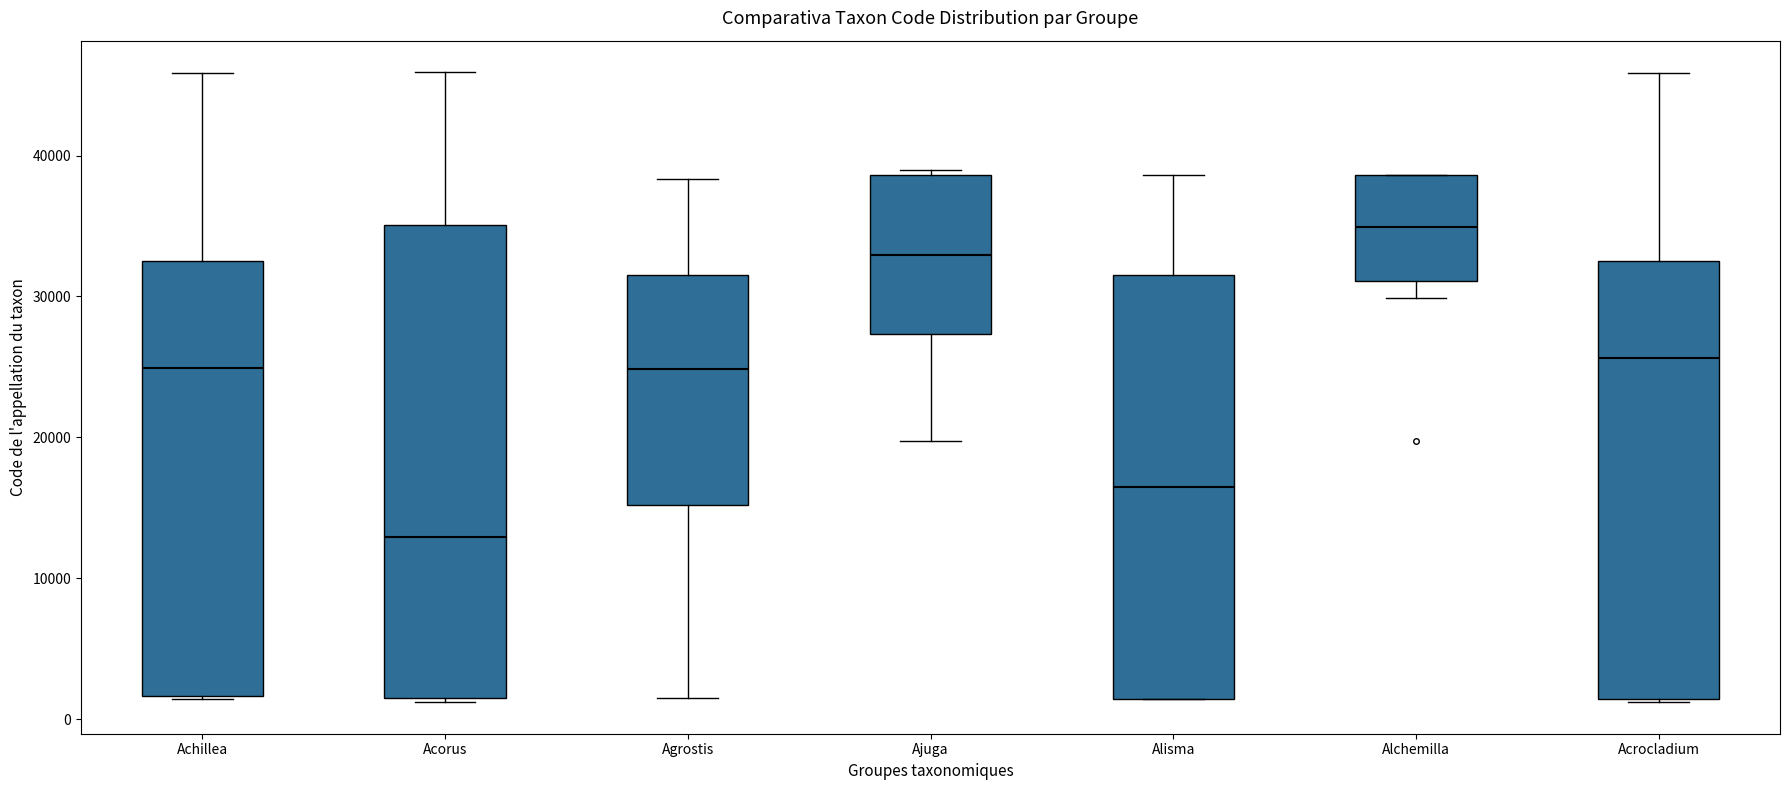

Reading left to right, transcribe this box plot: for each box, give where its median line is, the range the box spans, and where its two whiskers end, as read against the y-axis. The values are not printed on the chart, so give them approximately, as read against the axis.

Achillea: median 25000, box 2000 to 33000, whiskers 1000 to 46000
Acorus: median 13000, box 2000 to 35000, whiskers 1000 to 46000
Agrostis: median 25000, box 15000 to 32000, whiskers 2000 to 38000
Ajuga: median 33000, box 27000 to 39000, whiskers 20000 to 39000 (just above the box's upper edge)
Alisma: median 16000, box 1000 to 32000, whiskers 1000 to 39000
Alchemilla: median 35000, box 31000 to 39000, whiskers 30000 to 39000
Acrocladium: median 26000, box 1000 to 33000, whiskers 1000 to 46000